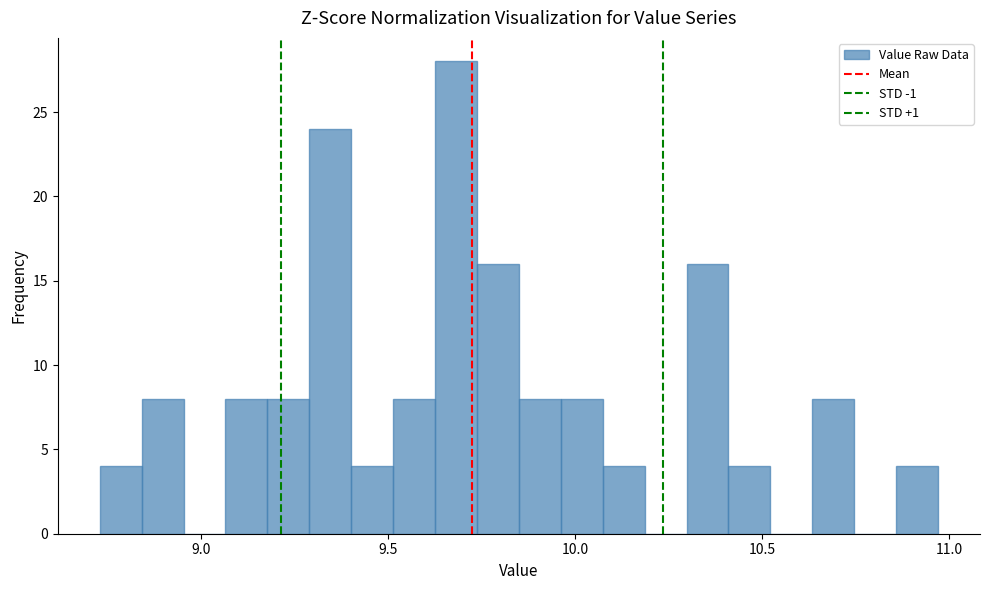

Around what value on the x-axis is the tallest bar? Give the approximate position of its centre, as read against the axis.

9.70